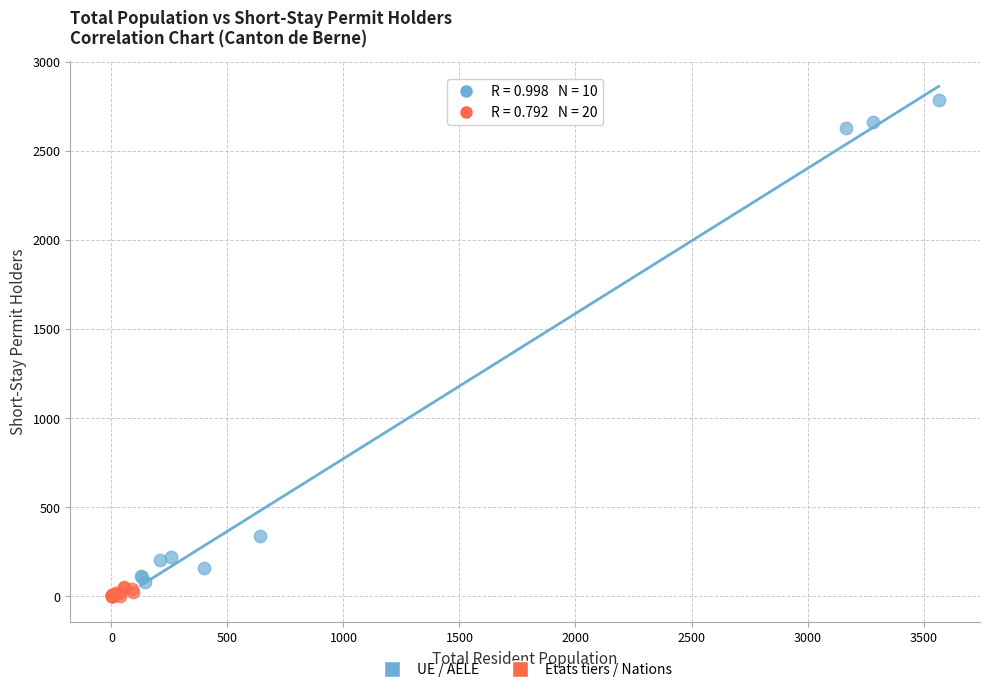

Which series has the largest Y range (max minus min)?

UE / AELE